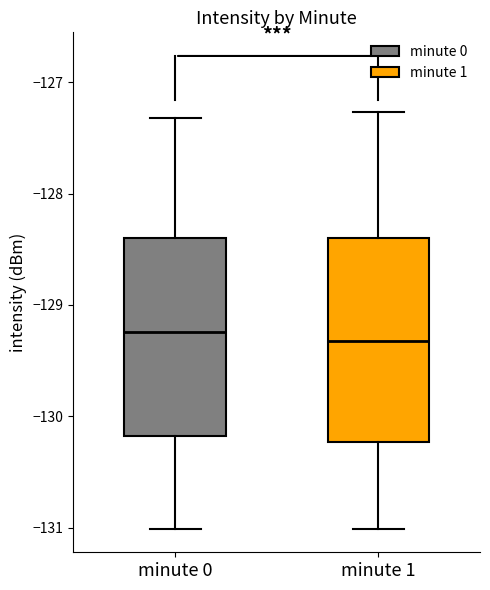

Where does the median line of the box for minute 1 sit on the y-axis? The values are not printed on the chart, so give them approximately, as read against the axis.

-129.3